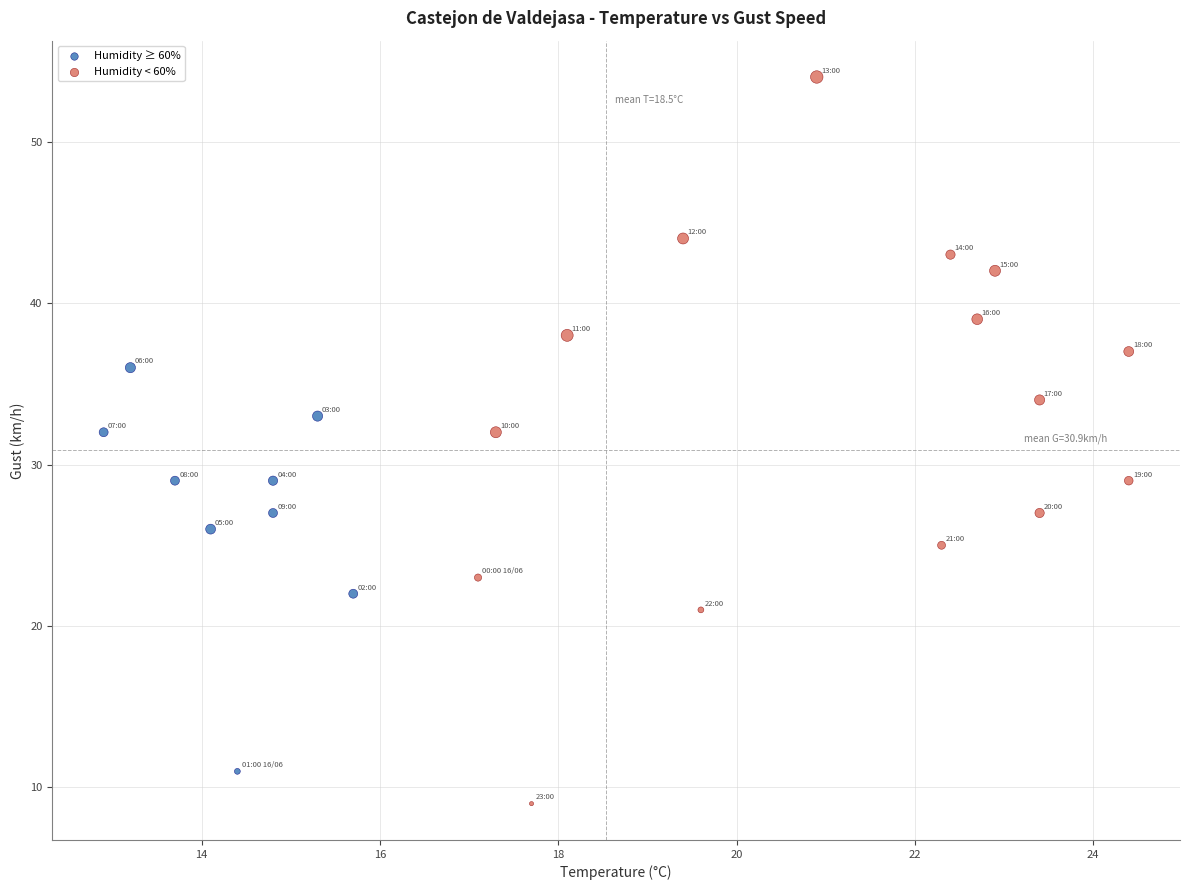

Which series has the widest spread of Y values?

Humidity < 60%